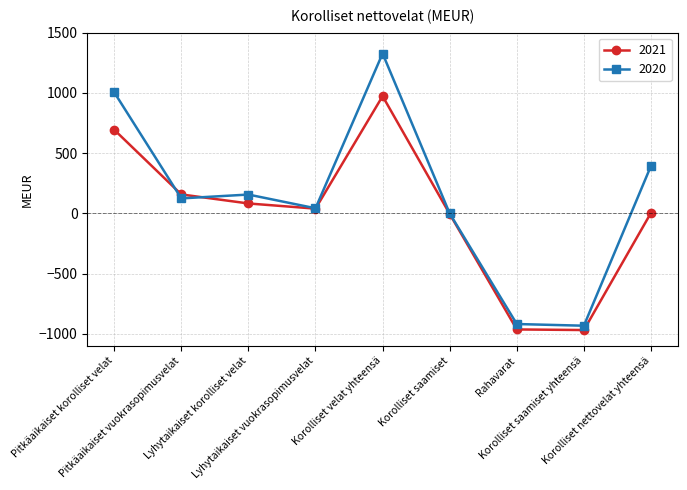

Is this an area chart (filled region under the line)?

No